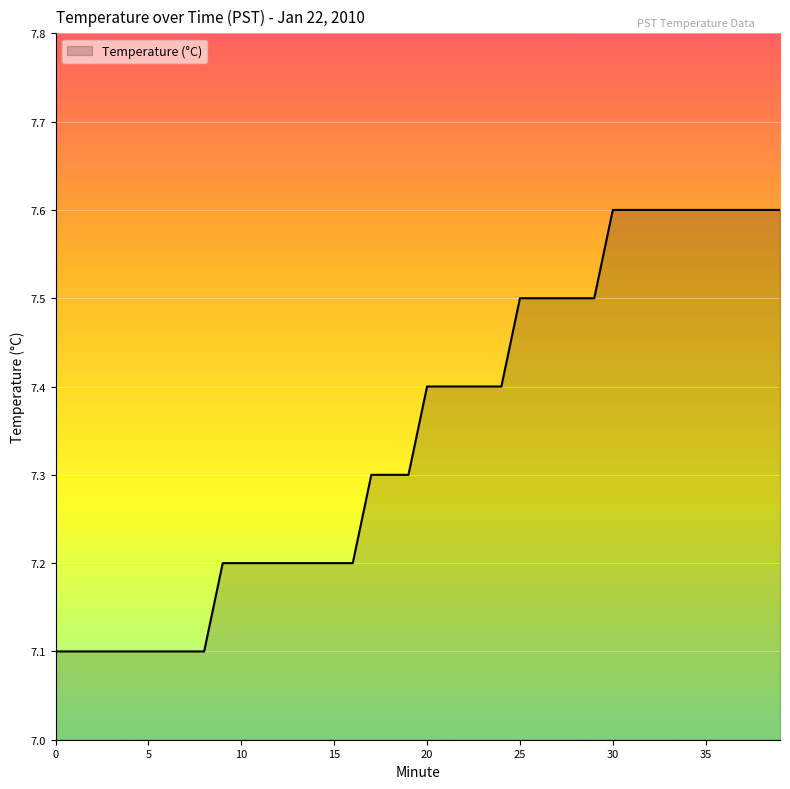

Reading left to right, list all the values displayed in this chart.

7.1	7.1	7.1	7.1	7.1	7.1	7.1	7.1	7.1	7.2	7.2	7.2	7.2	7.2	7.2	7.2	7.2	7.3	7.3	7.3	7.4	7.4	7.4	7.4	7.4	7.5	7.5	7.5	7.5	7.5	7.6	7.6	7.6	7.6	7.6	7.6	7.6	7.6	7.6	7.6